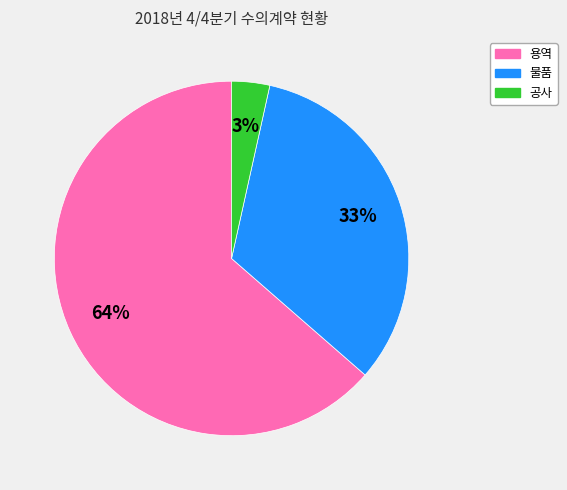

Between 용역 and 공사, which is larger?

용역